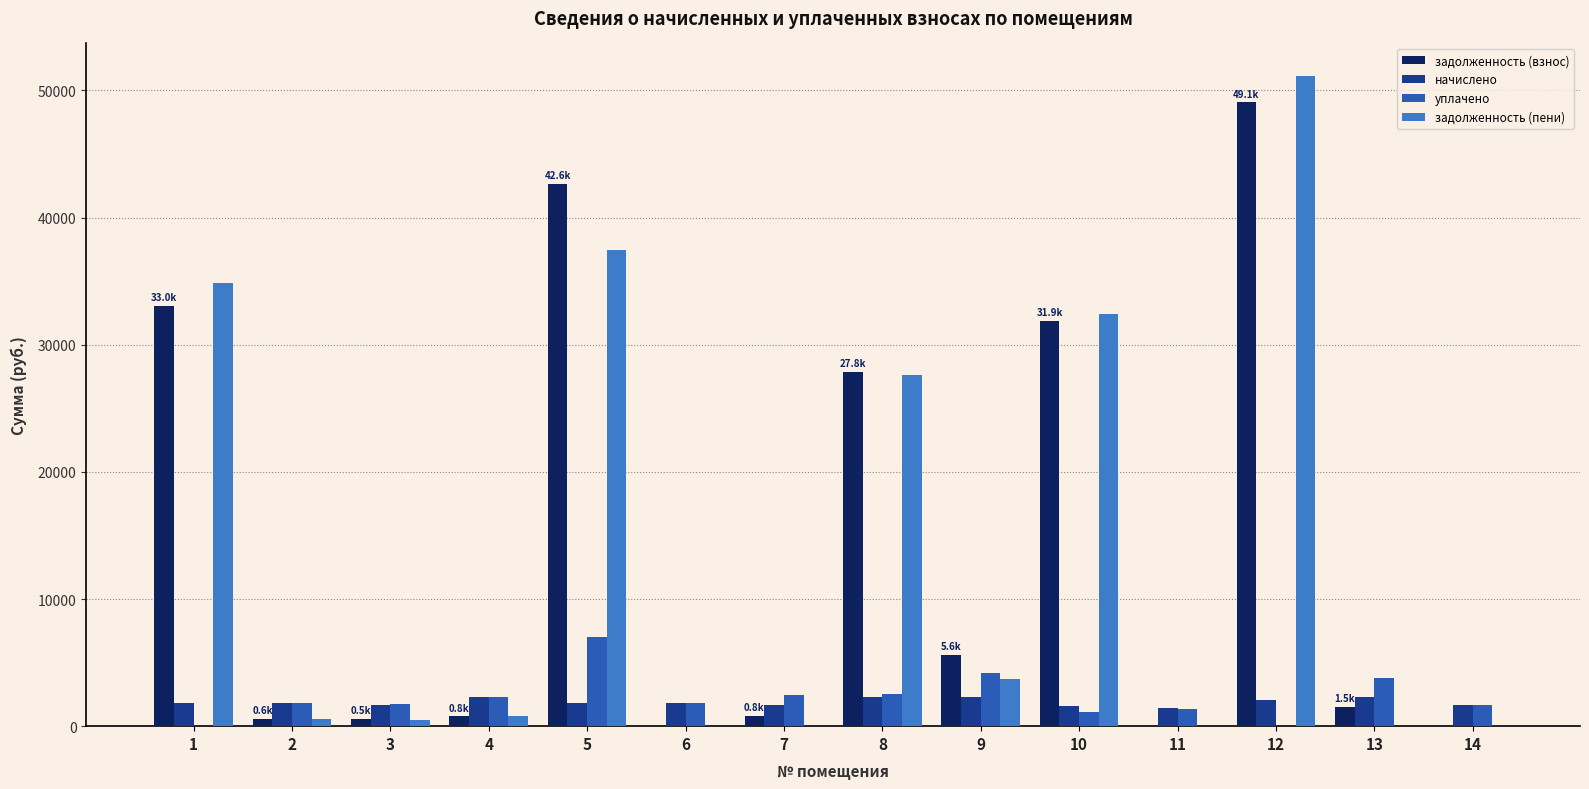

Is the value of задолженность (пени) at 6 greater than the value of уплачено at 2?

No